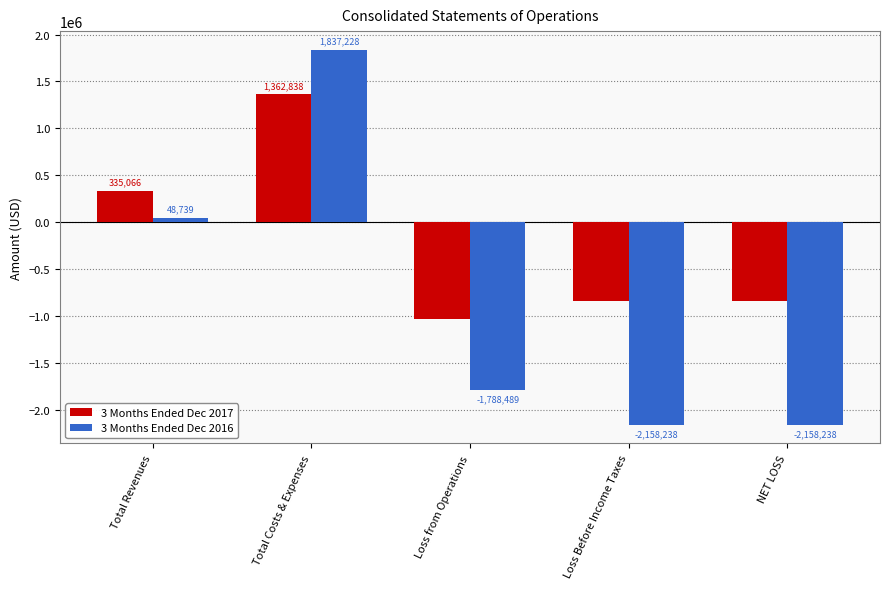

How many bars are there in total?

10